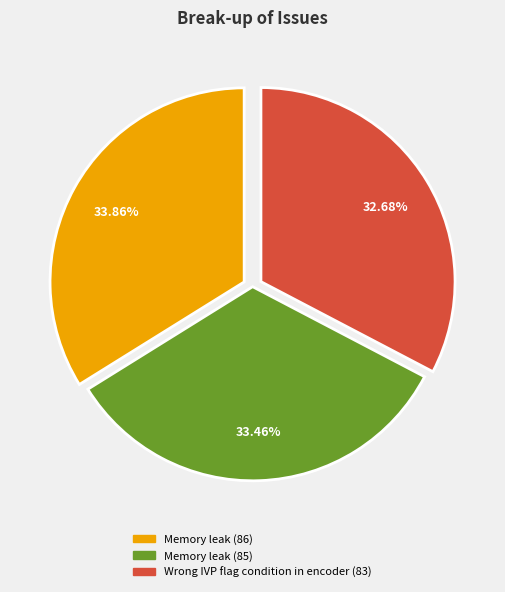

Is the sum of Memory leak (85) and Wrong IVP flag condition in encoder (83) greater than half?

Yes